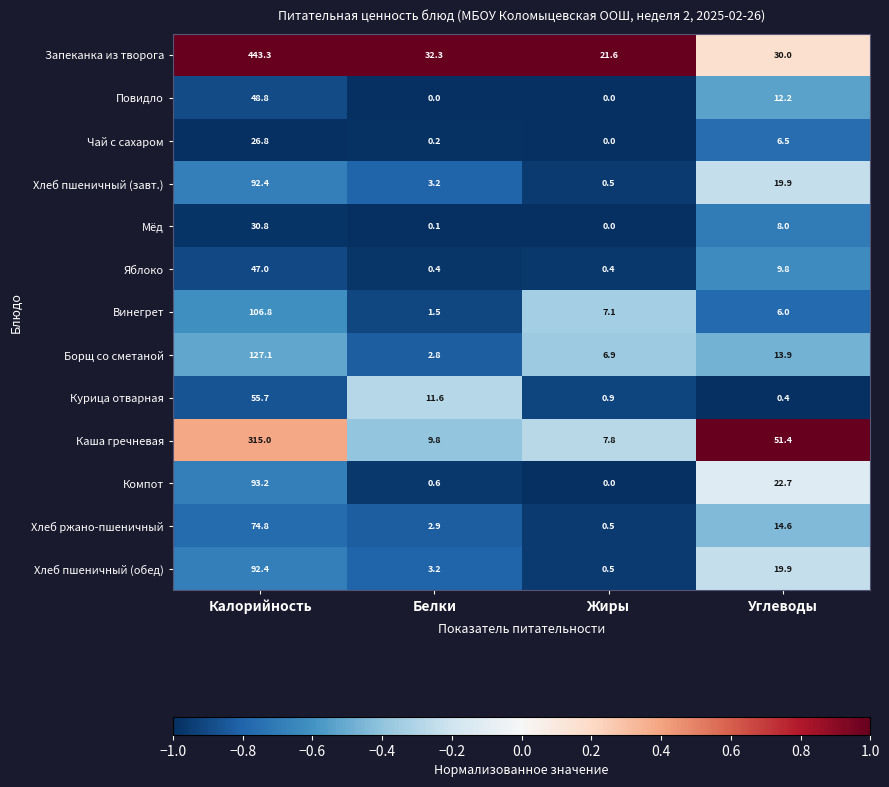

Is the value of Каша гречневая at Углеводы greater than the value of Компот at Белки?

Yes